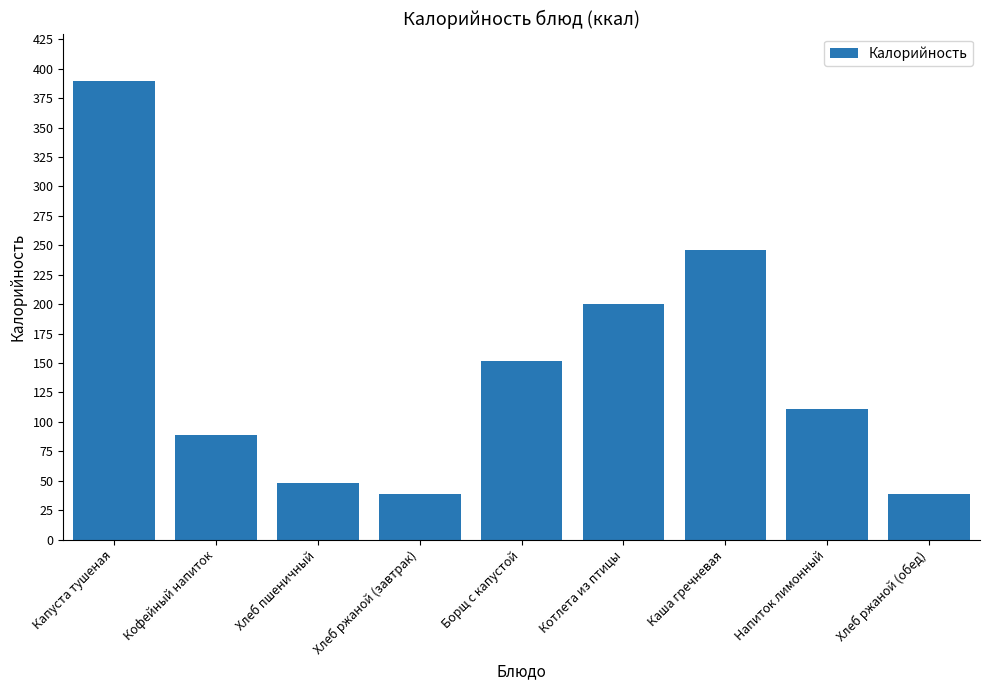

What position from the right is Хлеб пшеничный?

7